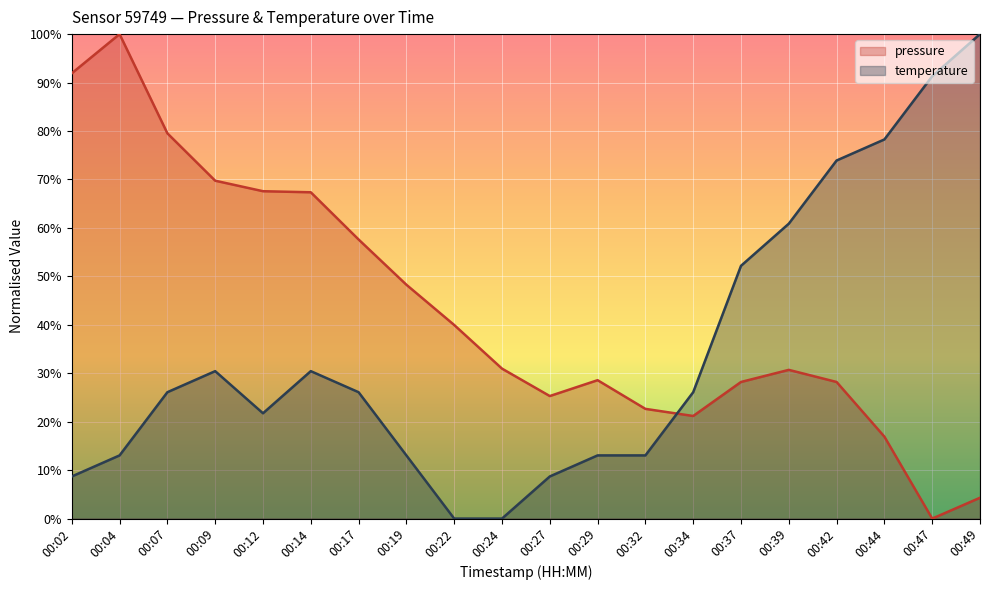

At which label does temperature first exceed 26?

00:07